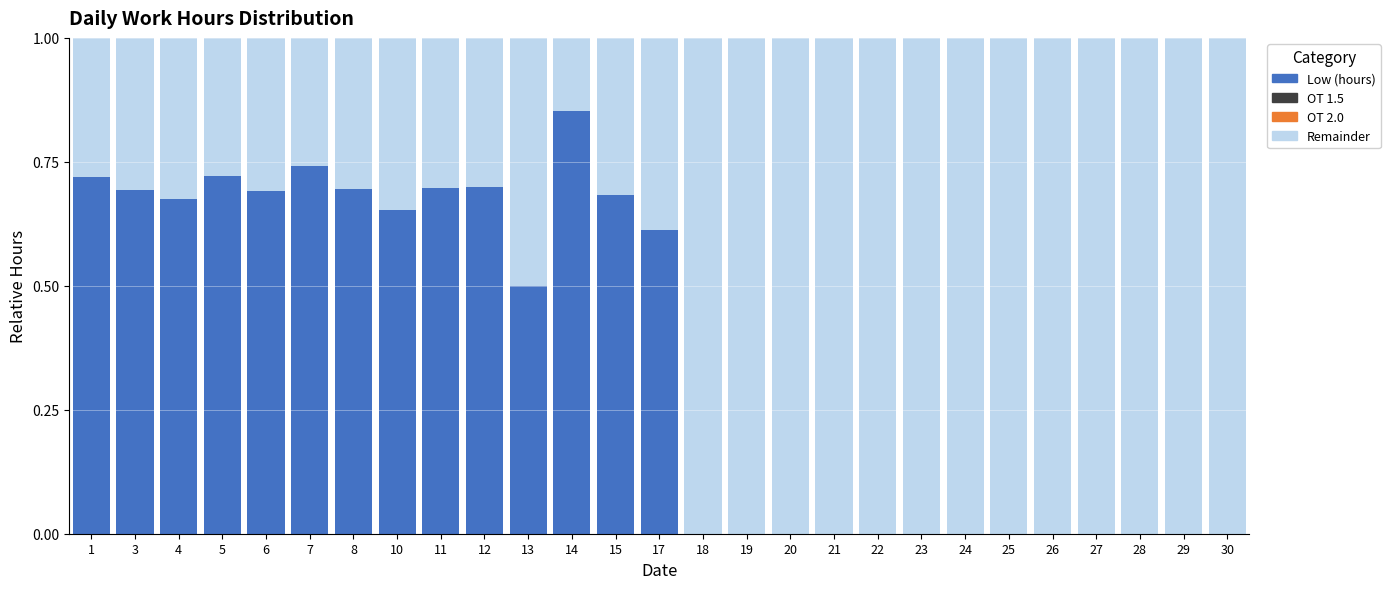

At which label does Low (hours) reach its peak?

14